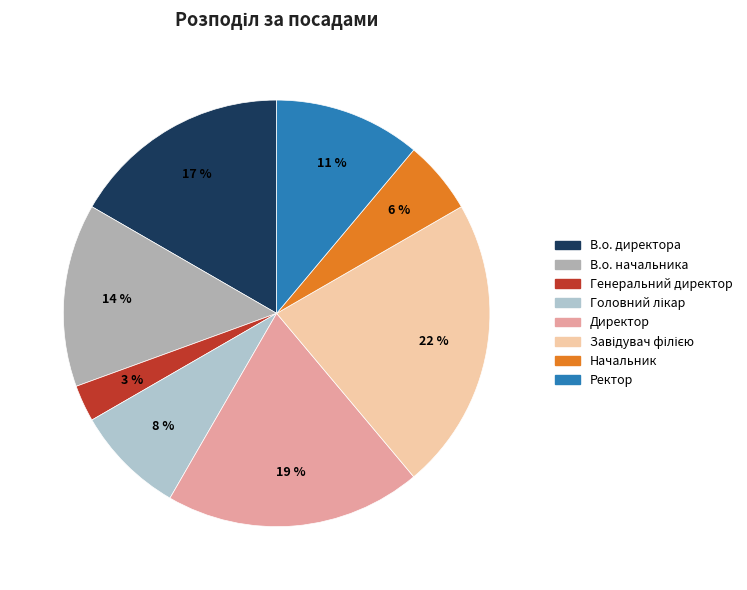

True or false: Генеральний директор accounts for 3% of the total.

True